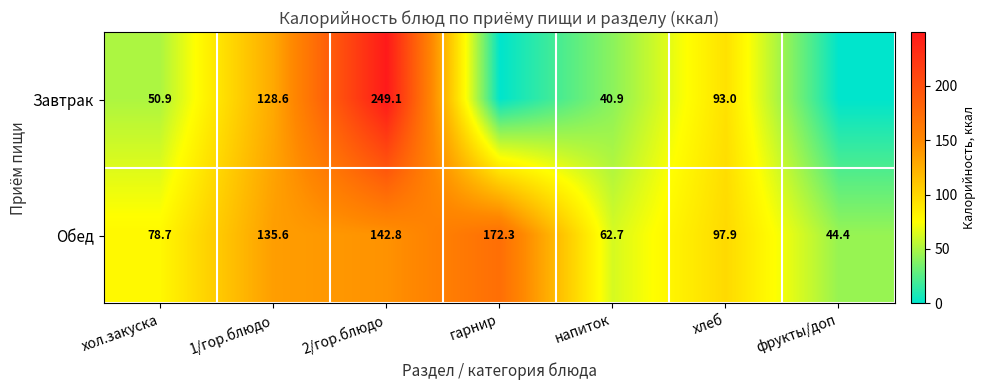

What is the difference between the highest and lowest values at напиток?

21.8